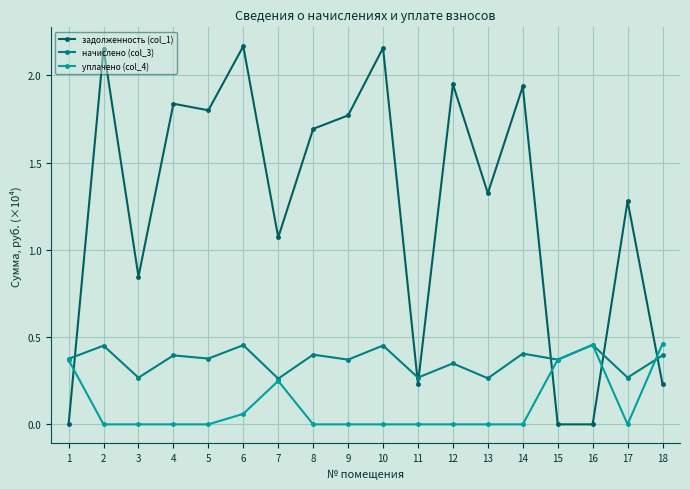

At which label does задолженность (col_1) first exceed 1?

2